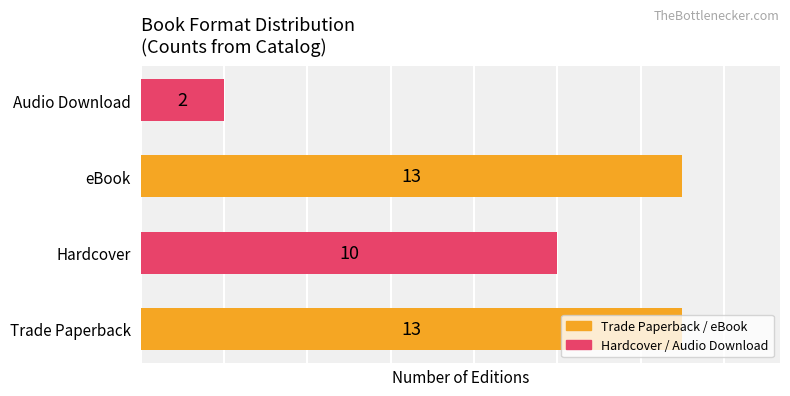

What is the sum of all values?

38